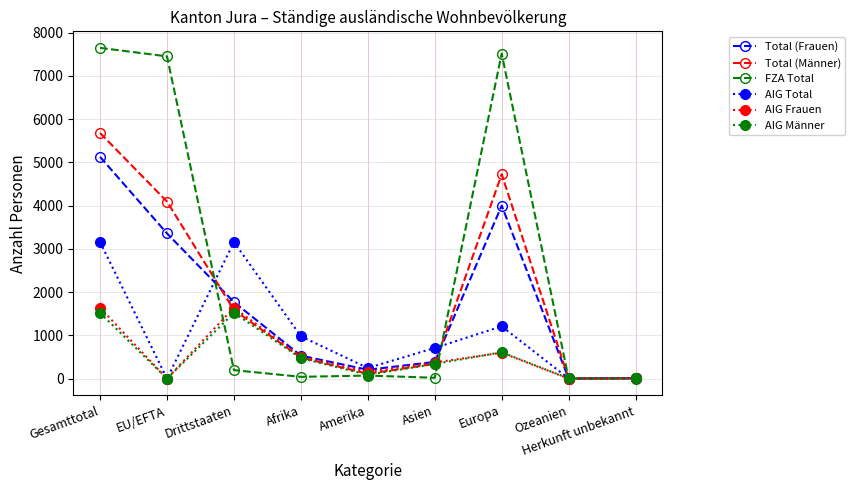

Is the value of FZA Total at Afrika greater than the value of AIG Frauen at Afrika?

No